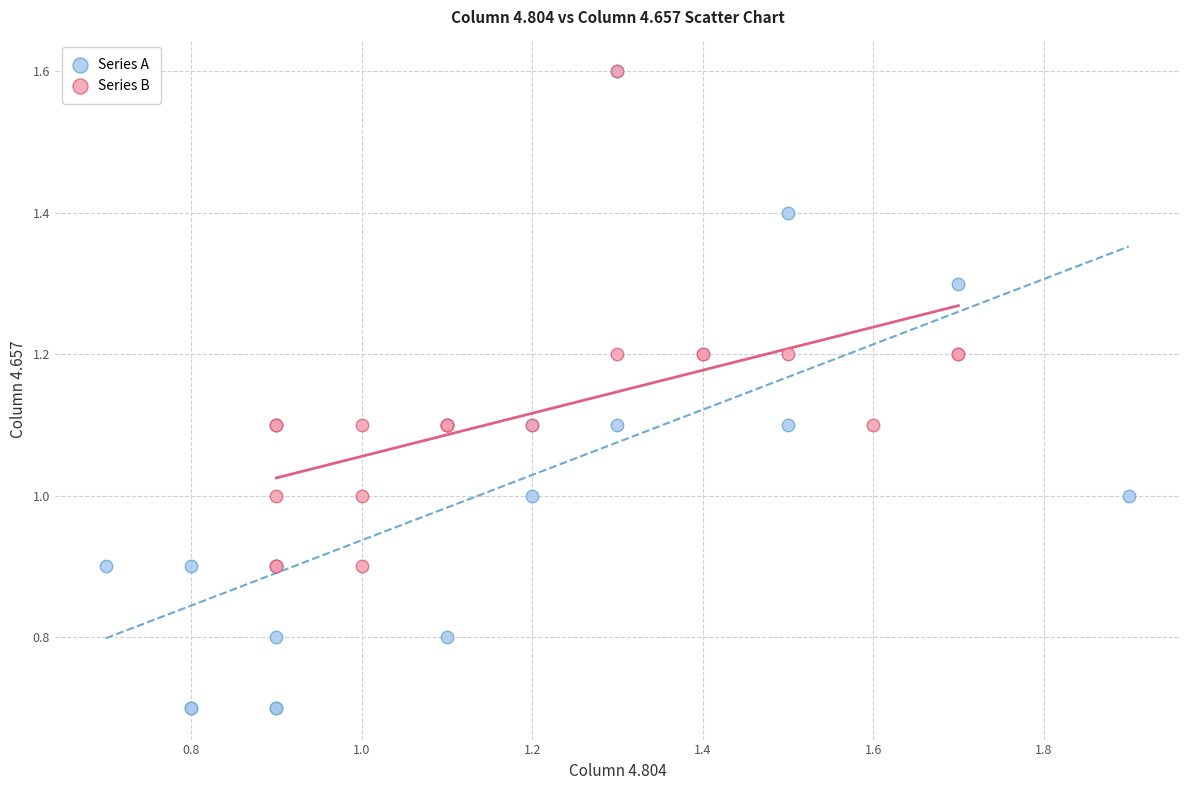

Which series reaches the minimum Y coordinate?

Series A